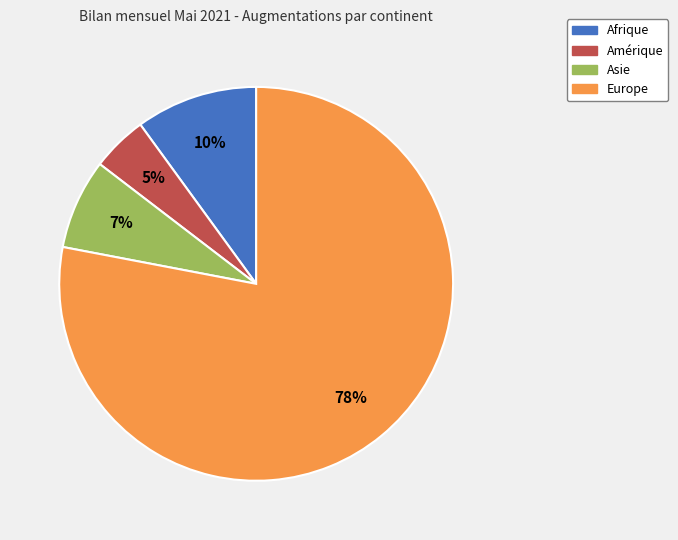

Rank the categories by value from highest to lowest.

Europe, Afrique, Asie, Amérique